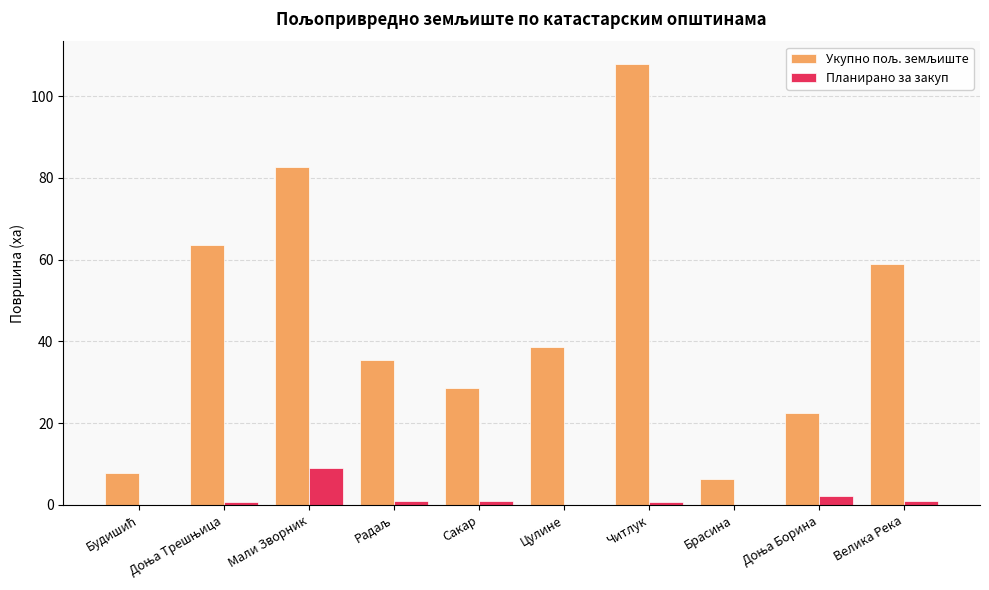

The Планирано за закуп series shows 15.0 at Мали Зворник. True or false?

False